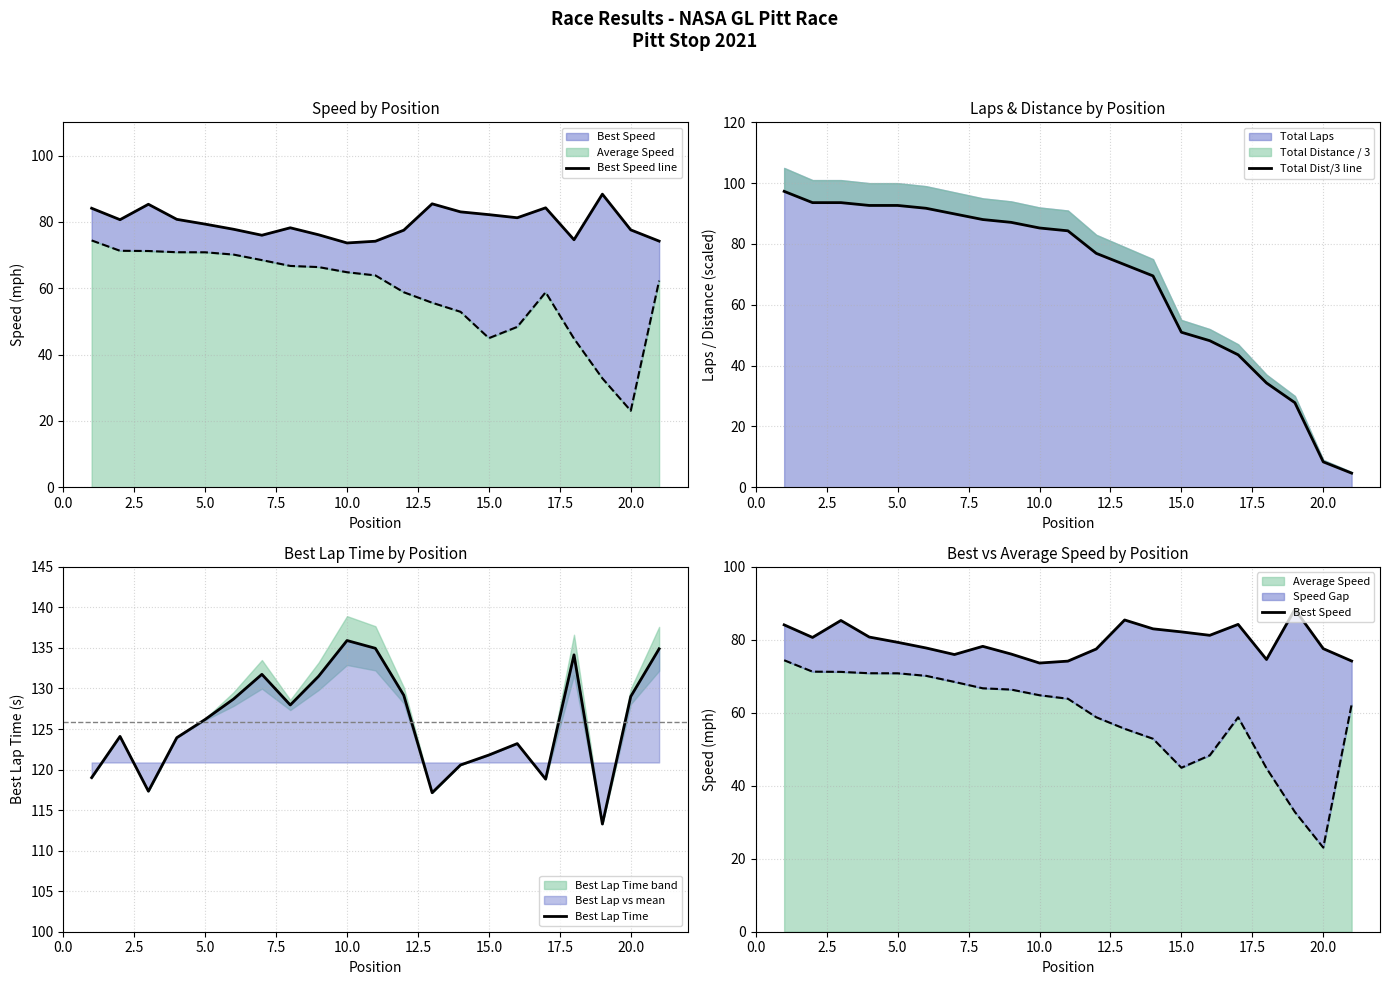

What is the maximum value for Best Lap Time?

135.9